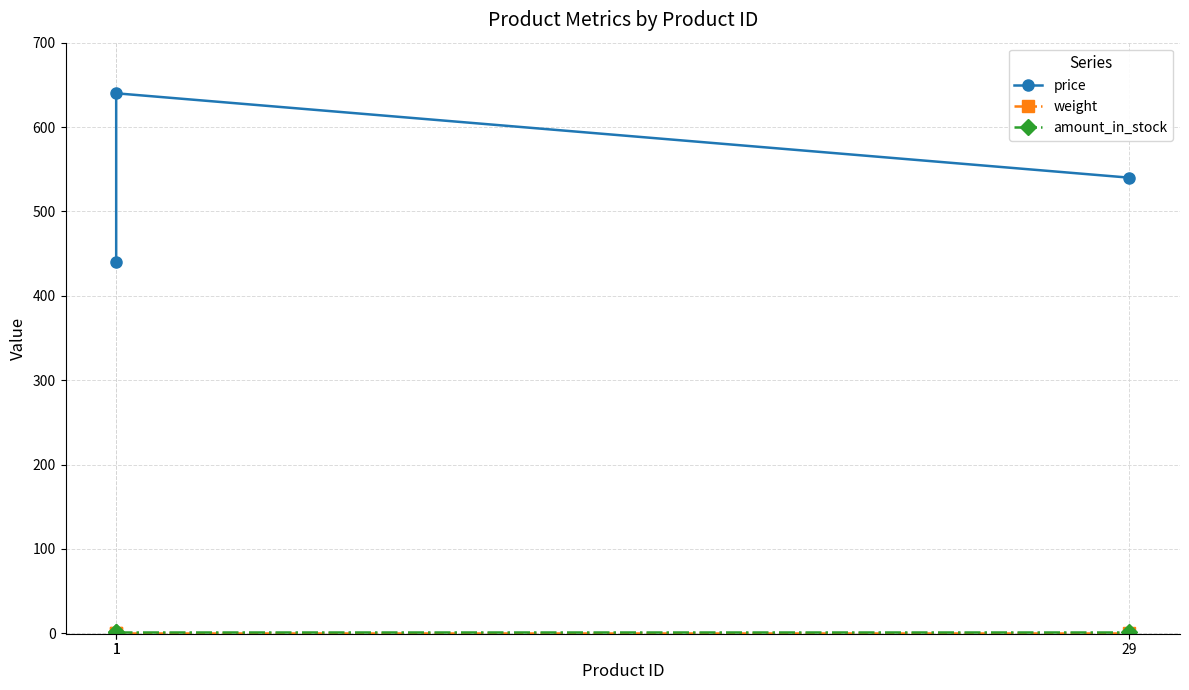

How many lines are shown in the chart?

3